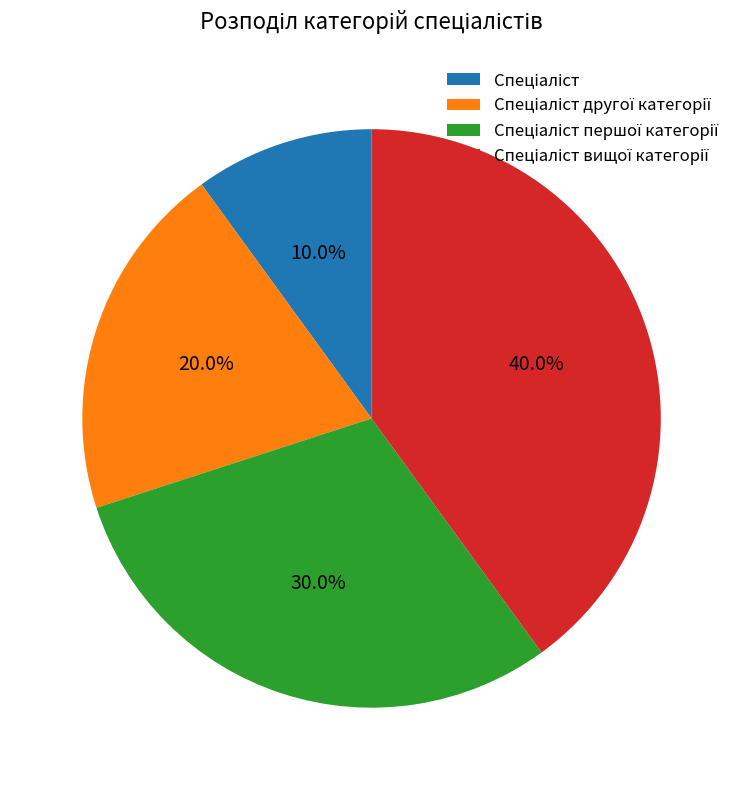

Which slice is the largest?

Спеціаліст вищої категорії